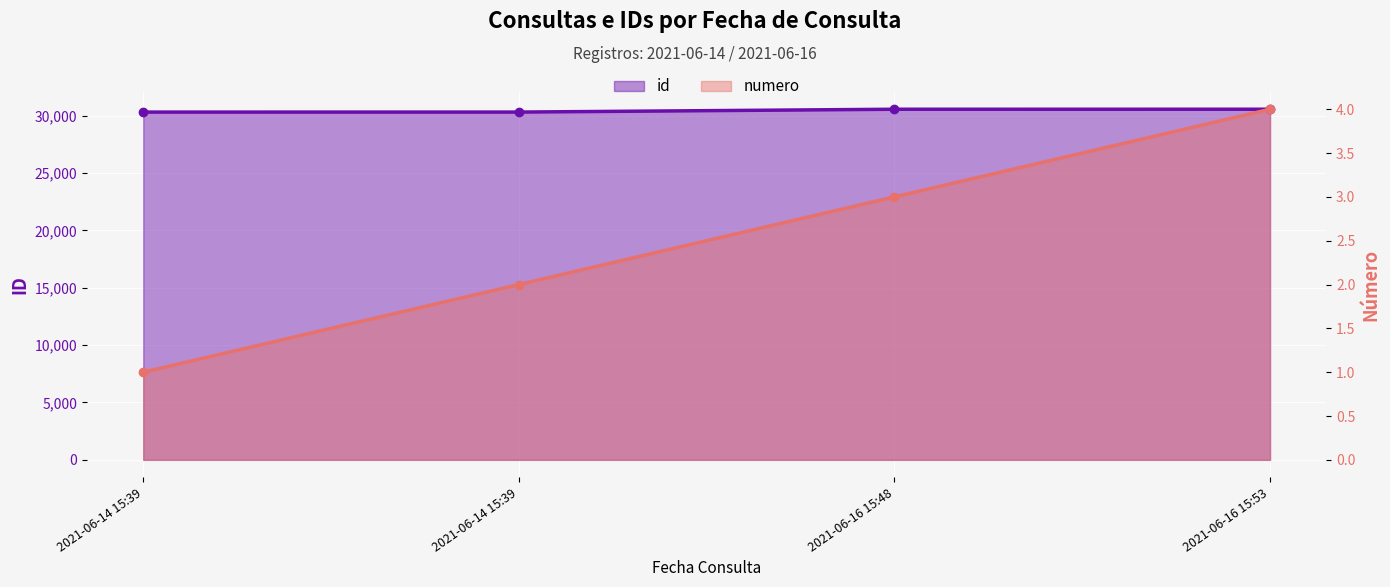

Reading left to right, extract all data points from this chart.

id: 2021-06-14 15:39=30325	2021-06-14 15:39=30326	2021-06-16 15:48=30573	2021-06-16 15:53=30574
numero: 2021-06-14 15:39=1	2021-06-14 15:39=2	2021-06-16 15:48=3	2021-06-16 15:53=4